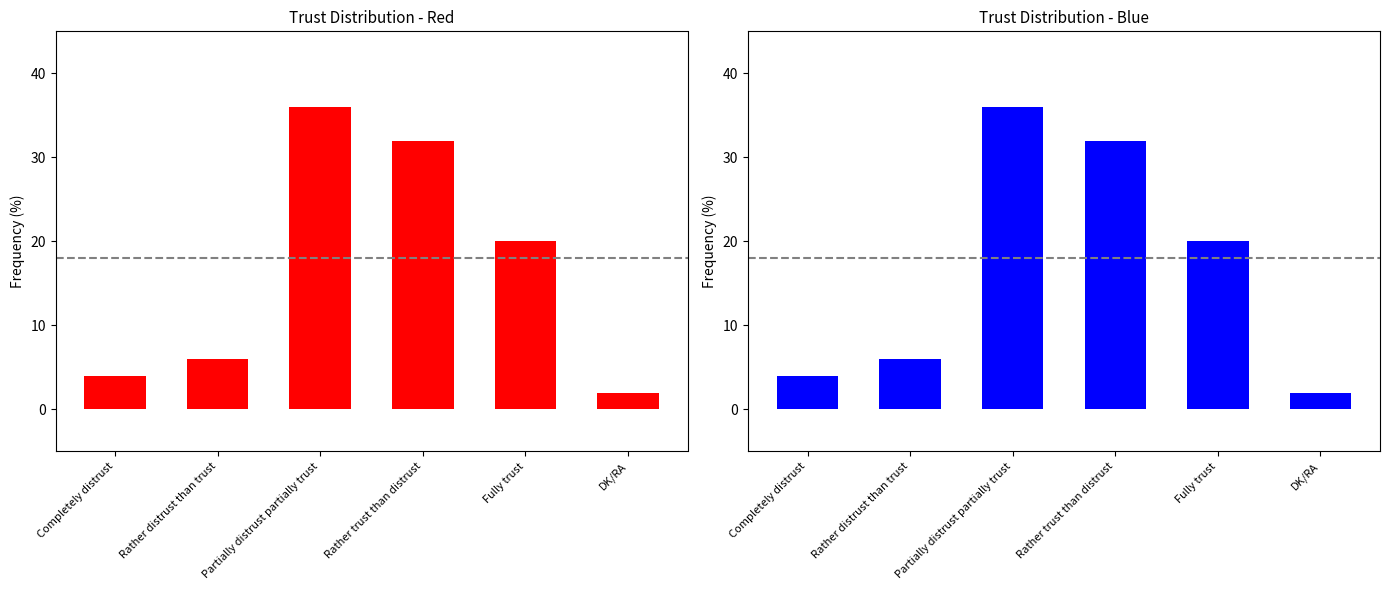

Which label corresponds to the largest value in the chart?

Partially distrust partially trust